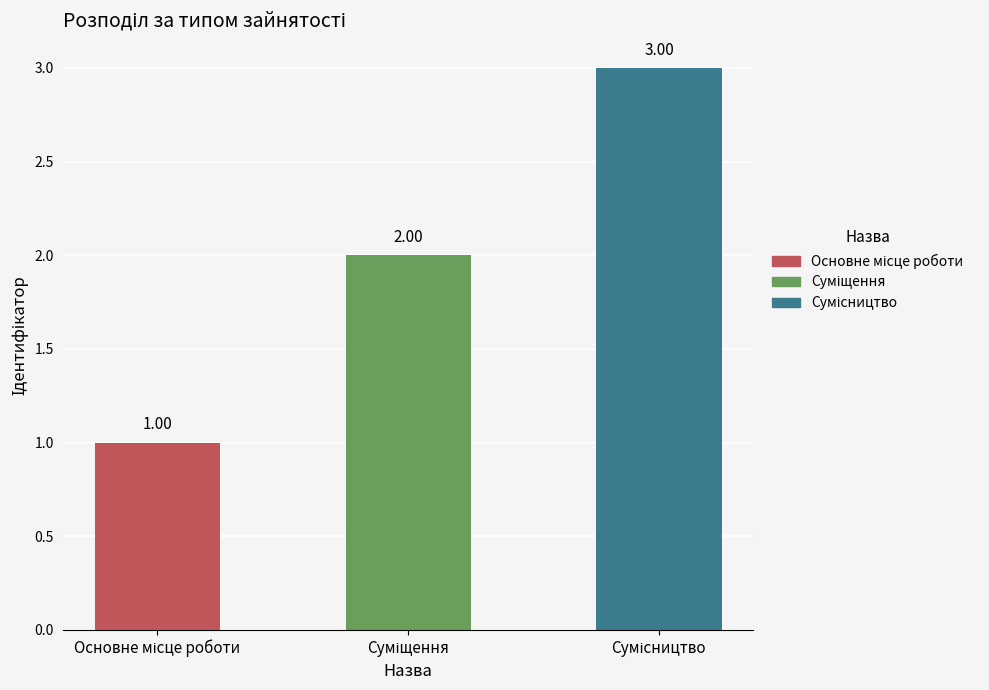

What is the sum of all values?

6